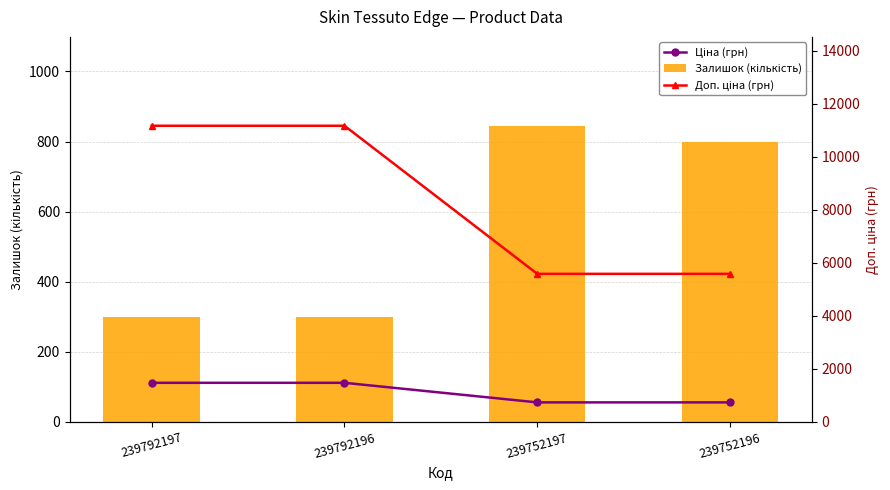

What is the smallest value displayed?

55.9